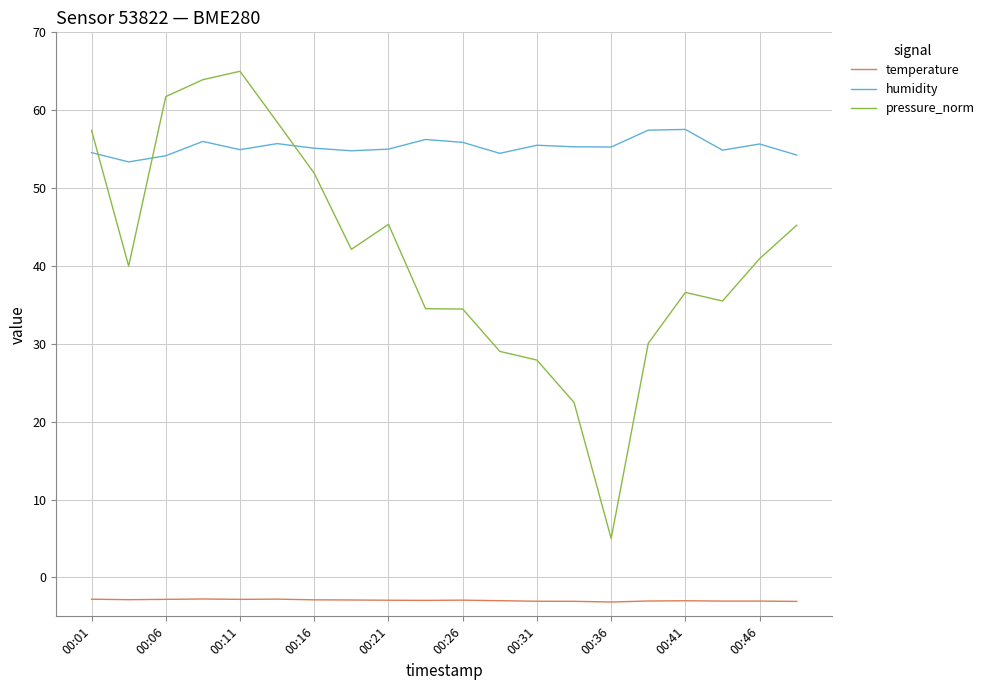

What is the maximum value for humidity?

57.5